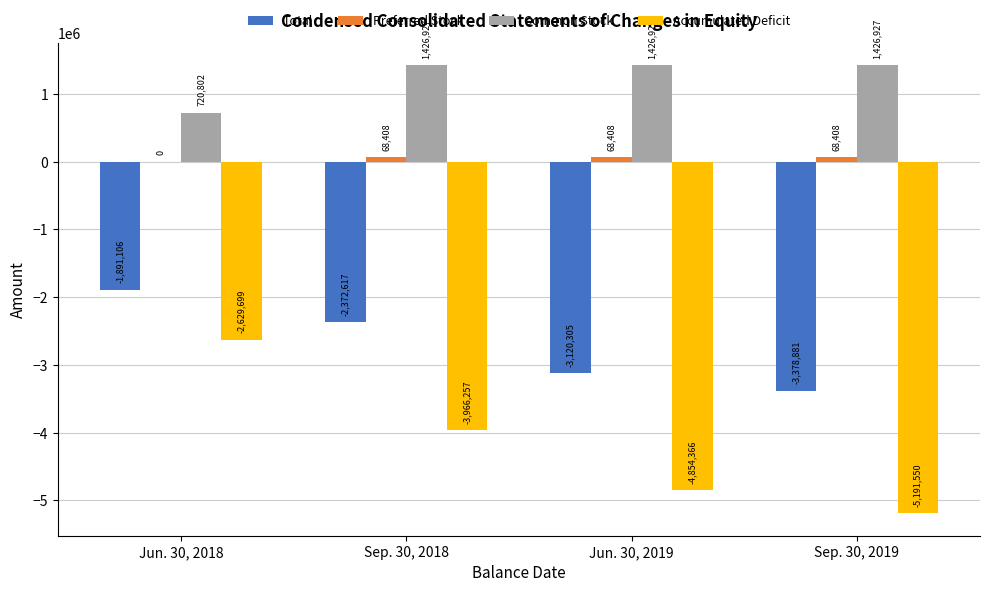

At which label is Common Stock closest to 1073864?

Jun. 30, 2018